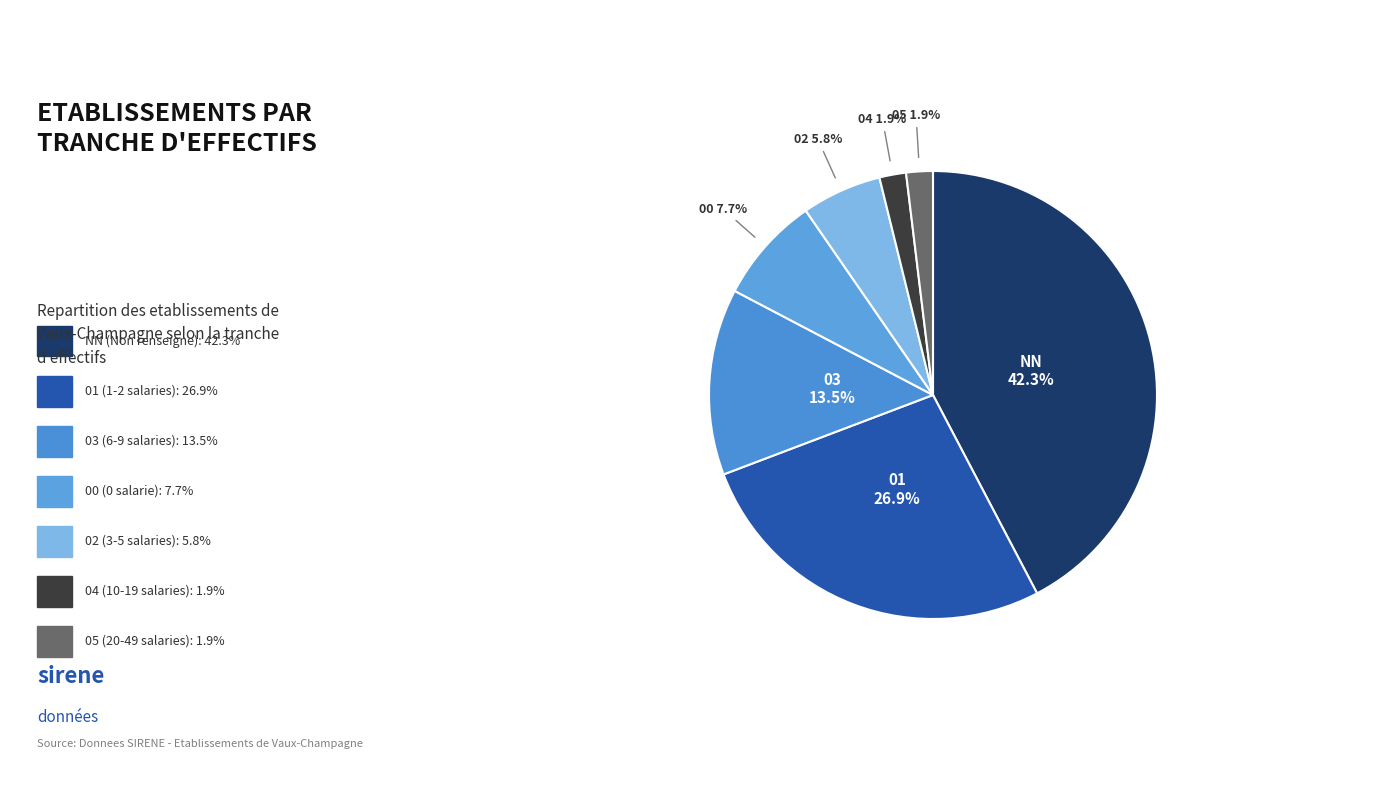

Count the number of slices in the pie.

7